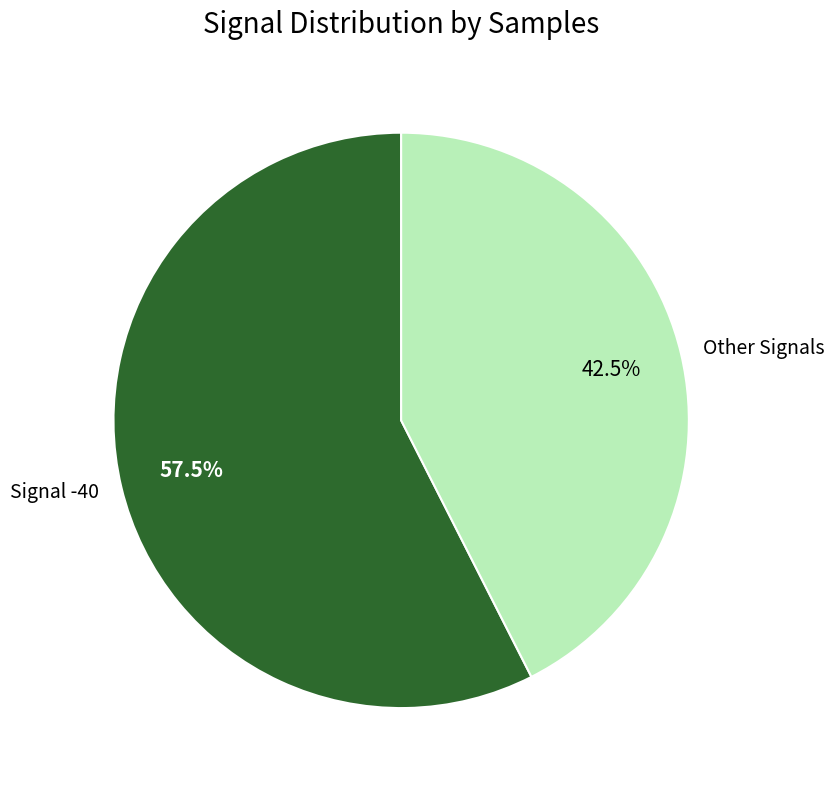

Count the number of slices in the pie.

2